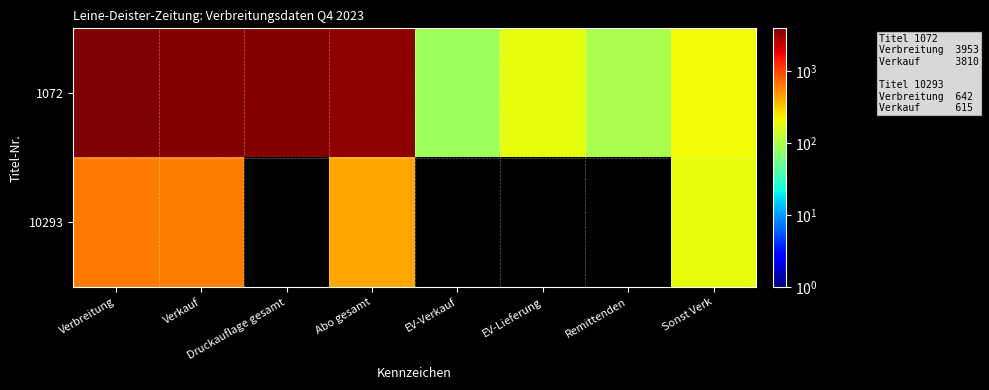

Which has a higher value, Abo gesamt or Druckauflage gesamt?

Druckauflage gesamt